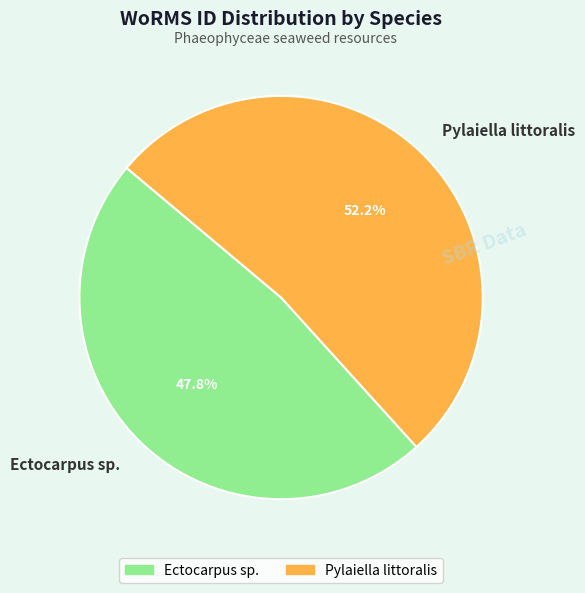

What is the smallest slice in the pie chart?

Ectocarpus sp.